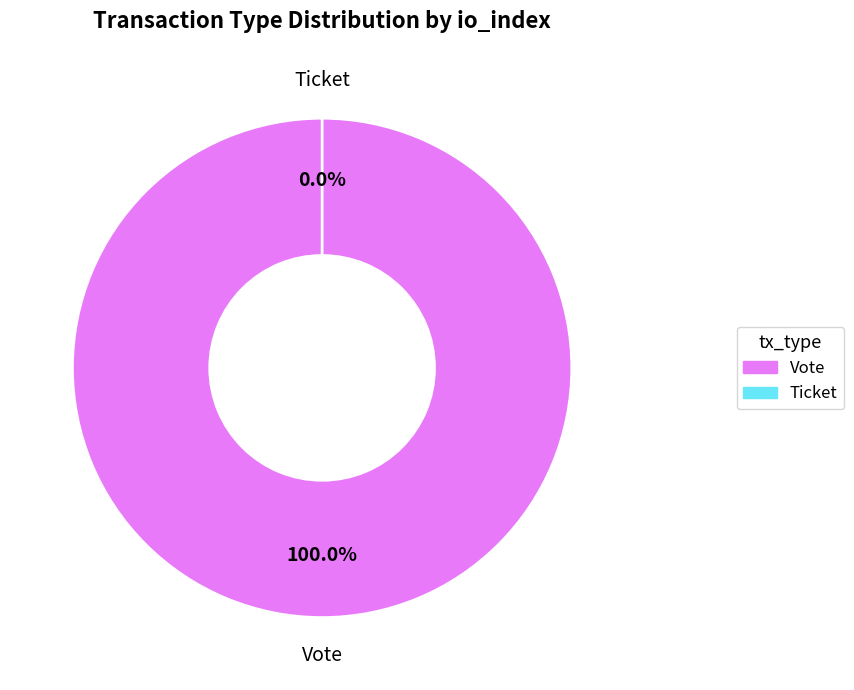

Rank the categories by value from lowest to highest.

Ticket, Vote